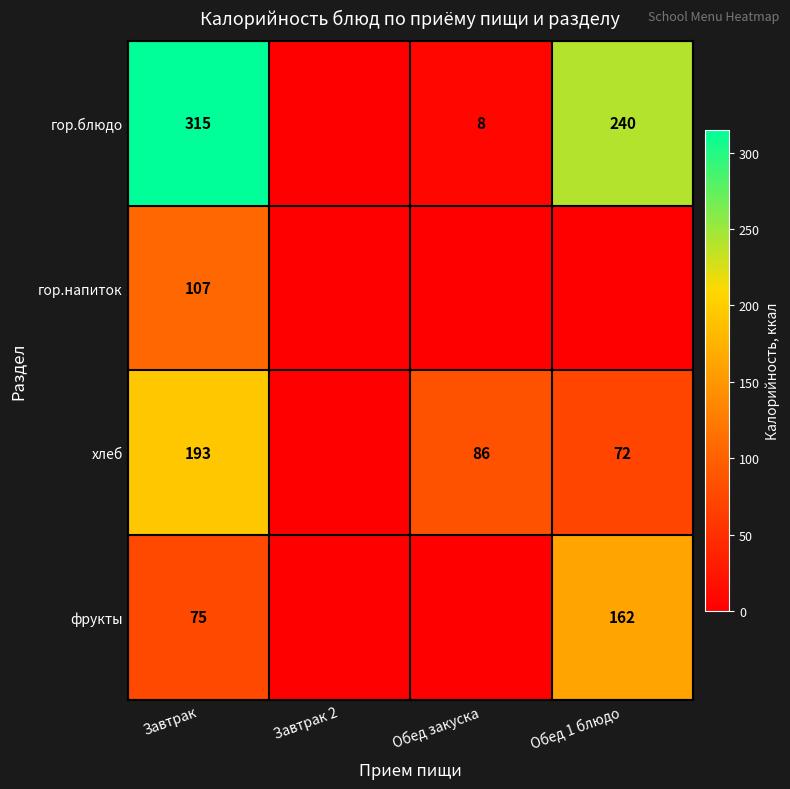

At Завтрак, list the series in order from smallest to largest.

фрукты, гор.напиток, хлеб, гор.блюдо